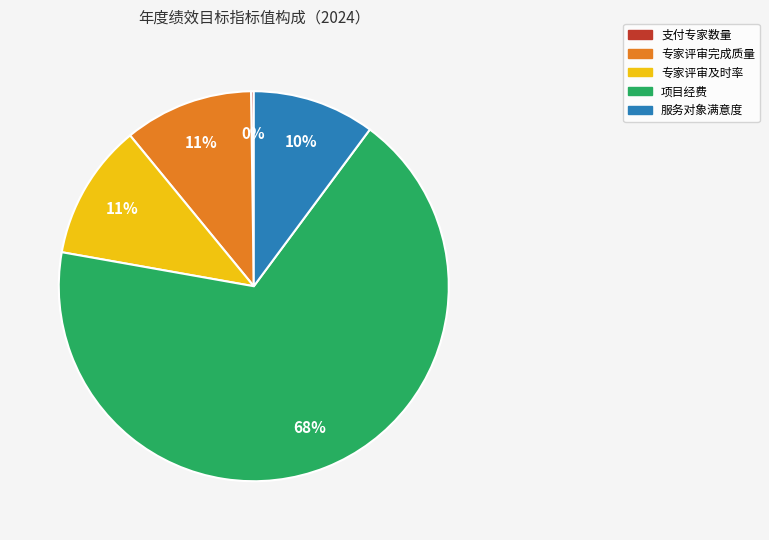

Do 项目经费 and 服务对象满意度 together represent more than half of the pie?

Yes